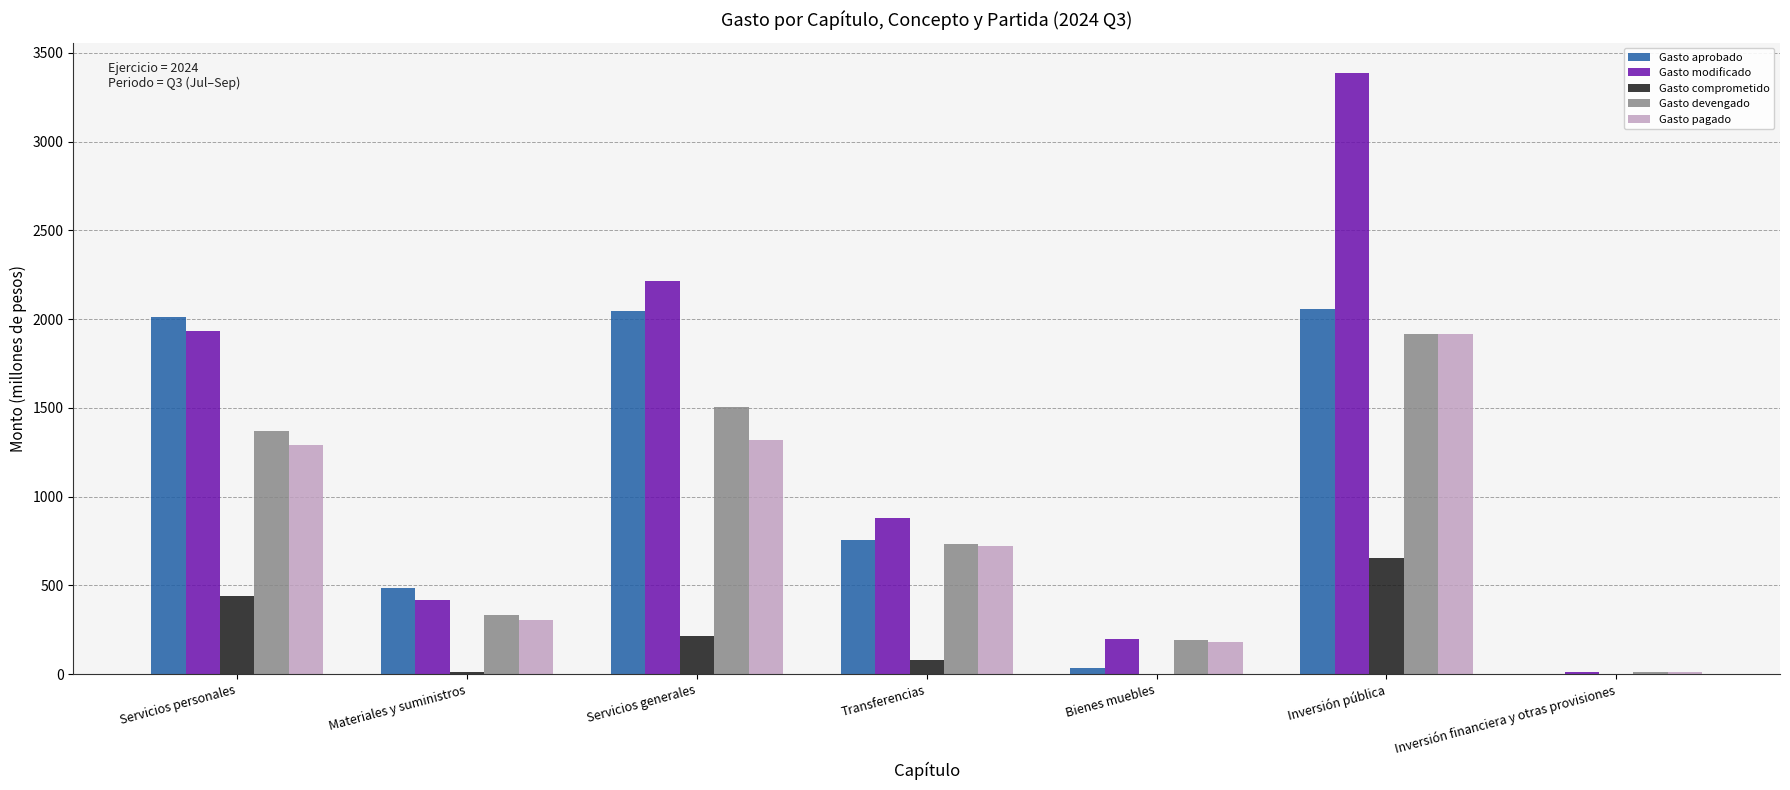

What is the highest value of the Gasto comprometido series?

656.1